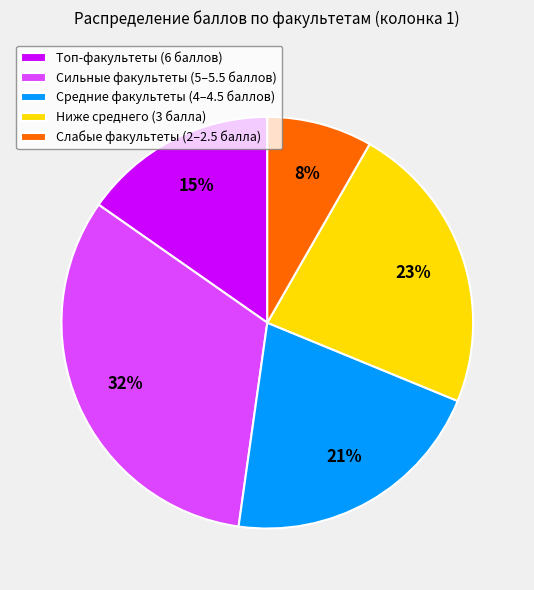

To the nearest percent, what is the difference between the largest and smallest slice percentages?

24%